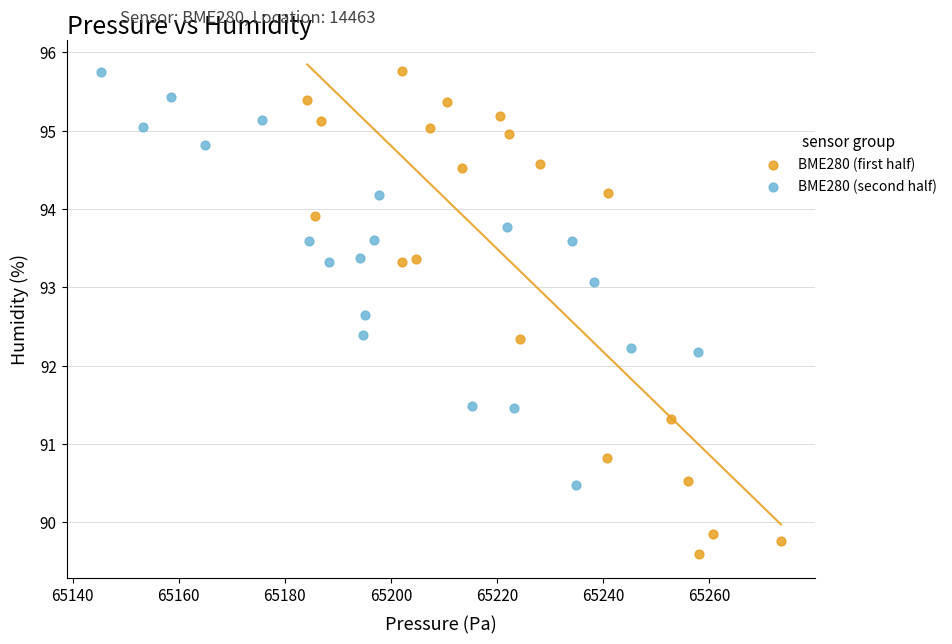

What are all the series names shown in the legend?

BME280 (first half), BME280 (second half)